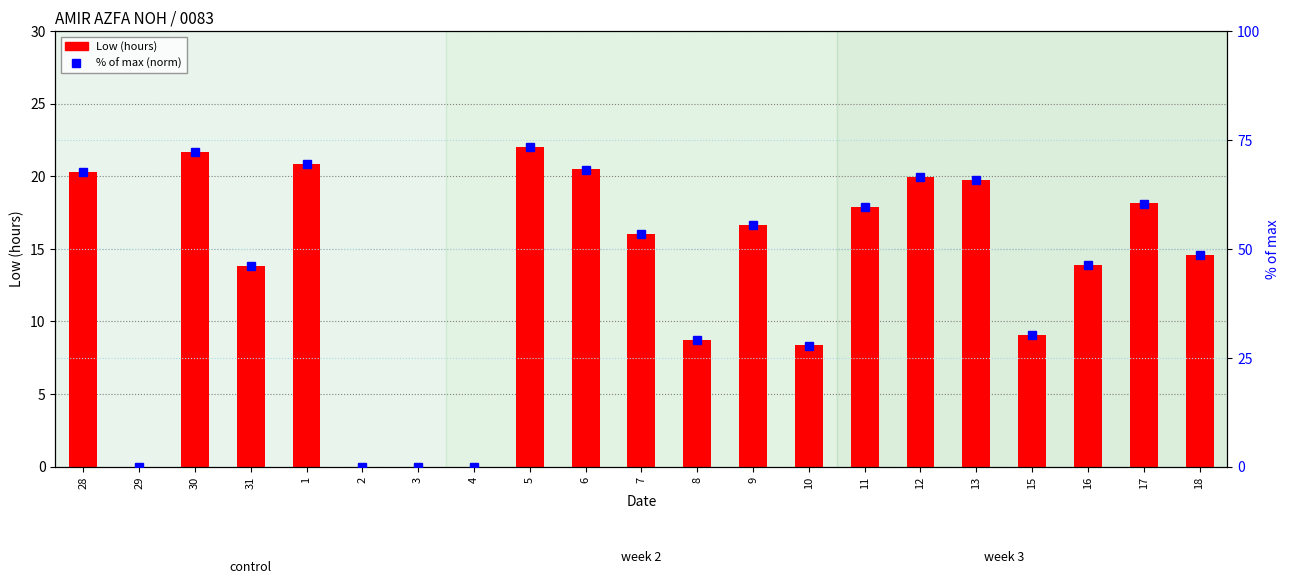

What is the sum of all Low (hours) values?

282.1